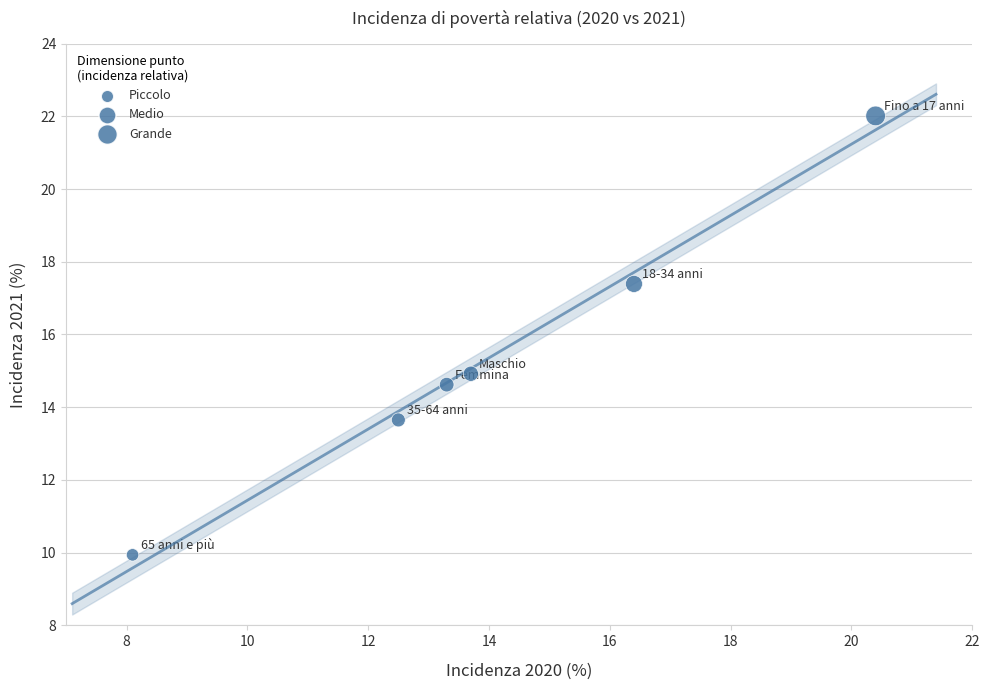

What is the range of Y values (max minus min)?

12.1